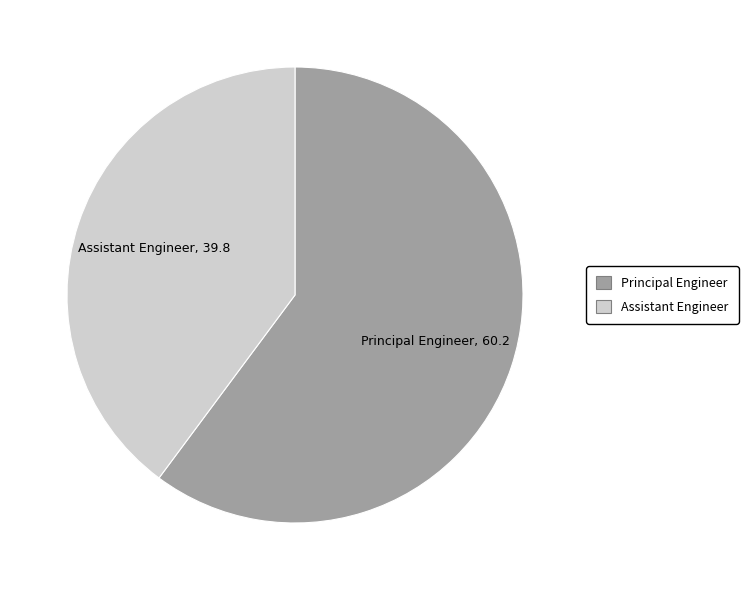

Which has a higher value, Assistant Engineer or Principal Engineer?

Principal Engineer